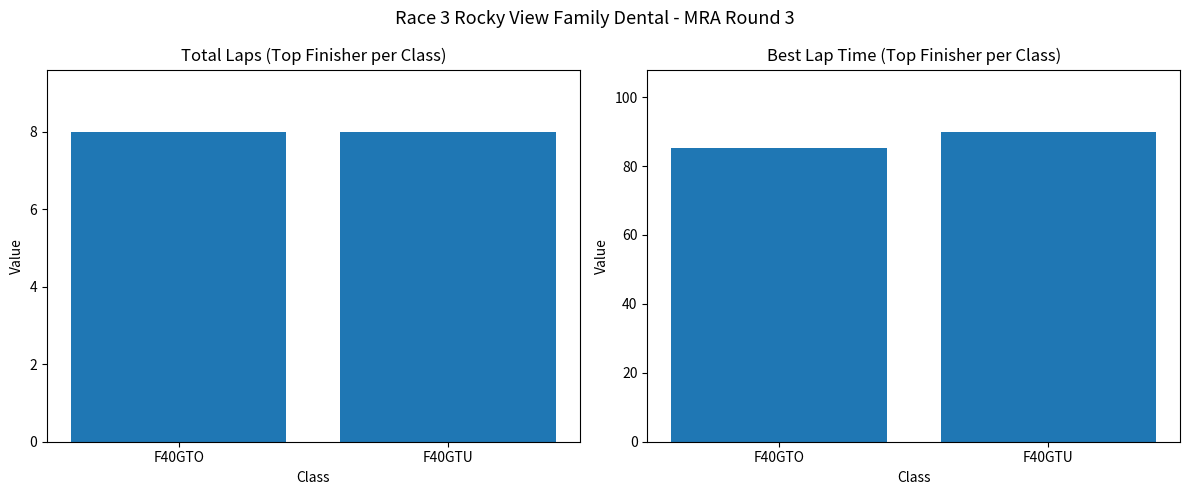

Is it true that Total Laps equals 12.0 at F40GTU?

False